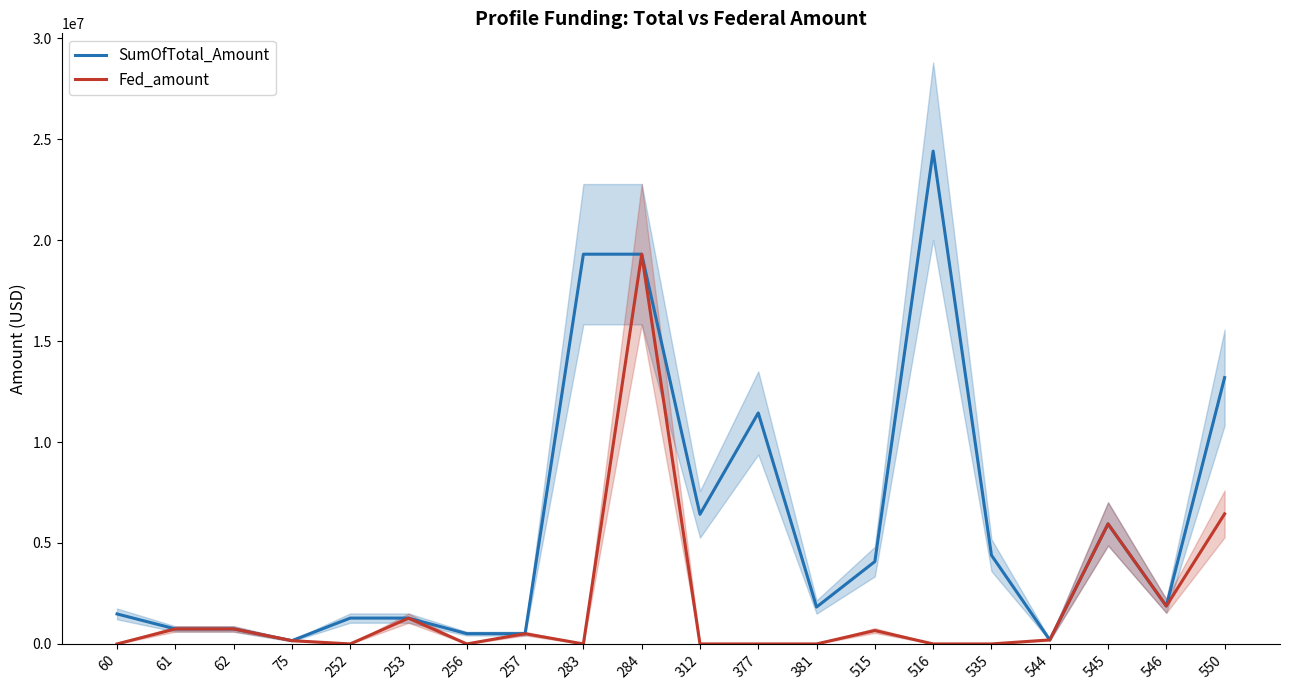

Reading left to right, what are all the values shown in this chart?

SumOfTotal_Amount: 1485968	742984	742984	162925	1280053	1280048	509432	509424	19301028	19301007	6420465	11438741	1827955	4080000	24405392	4394595	200000	5943434	1877849	13189661
Fed_amount: 0	742984	742984	162925	0	1275280	0	507424	0	19300625	0	0	0	663940	0	0	200000	5943434	1877849	6441259